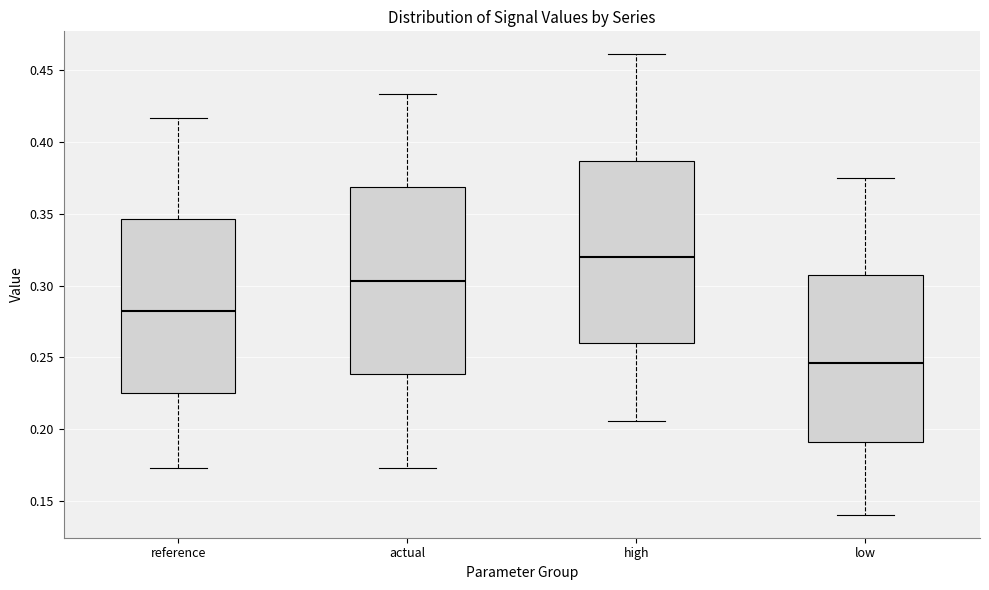

Where does the lower whisker of the box for reference end on the y-axis? The values are not printed on the chart, so give them approximately, as read against the axis.

0.175